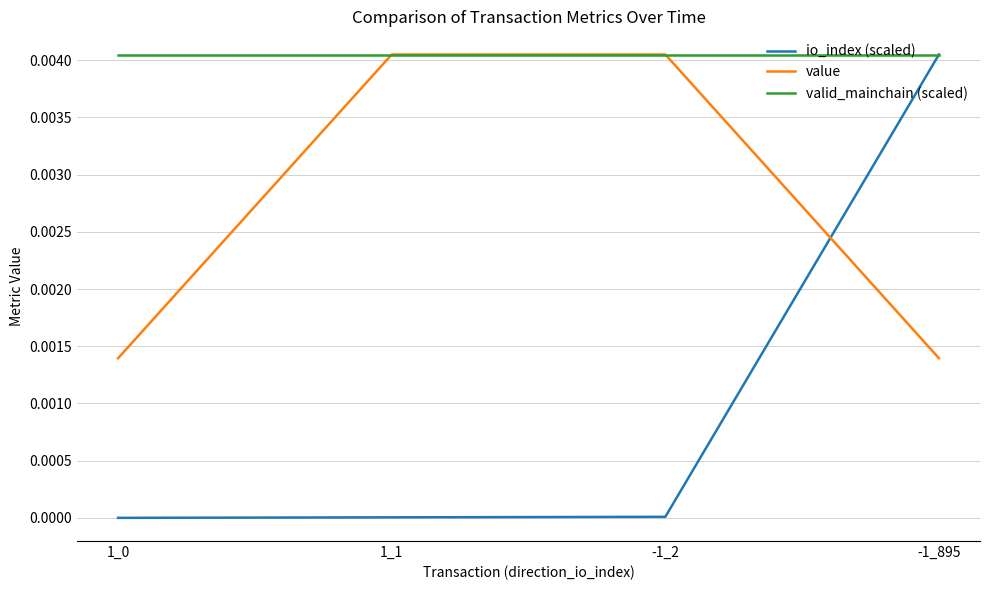

Is it true that io_index (scaled) equals 0.0 at 1_1?

True